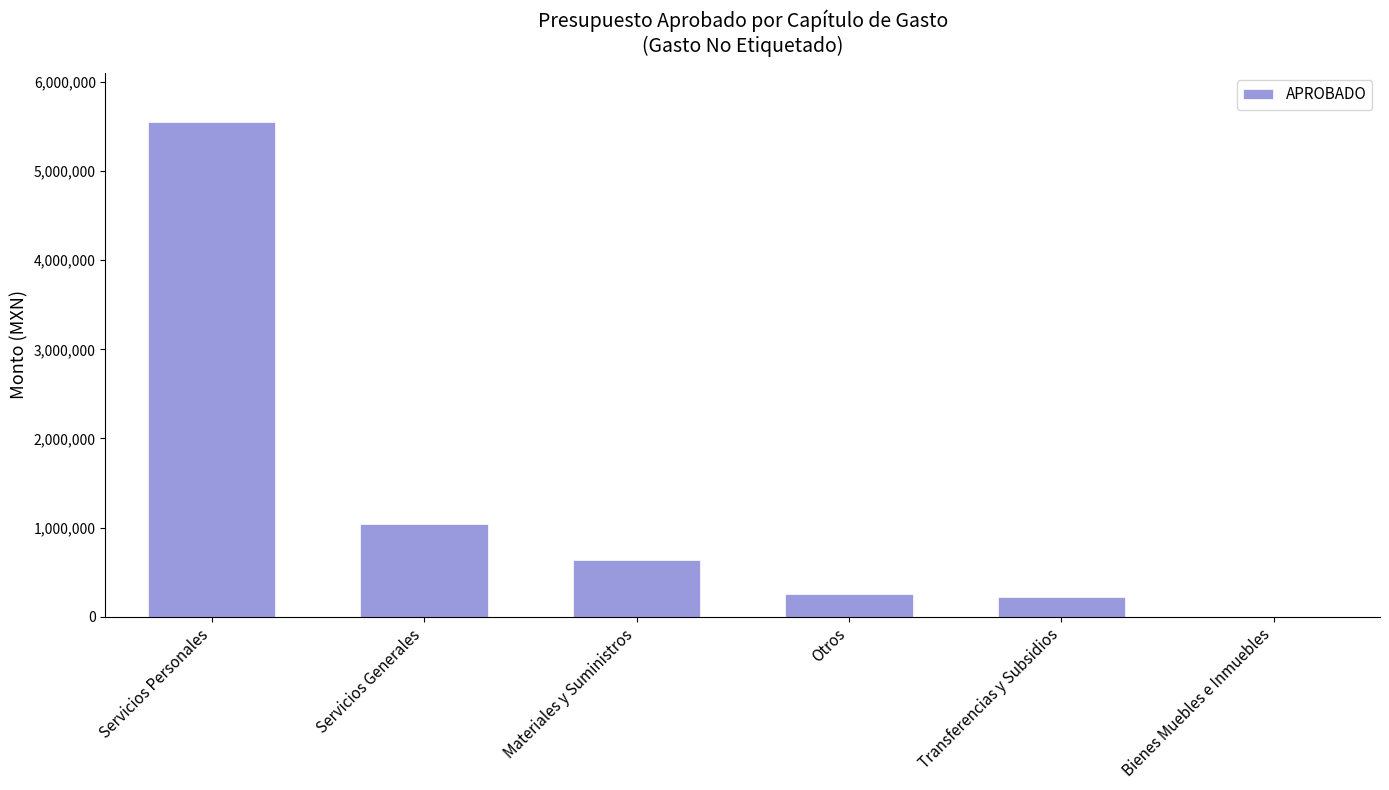

The value at Materiales y Suministros is 1114514.5. True or false?

False